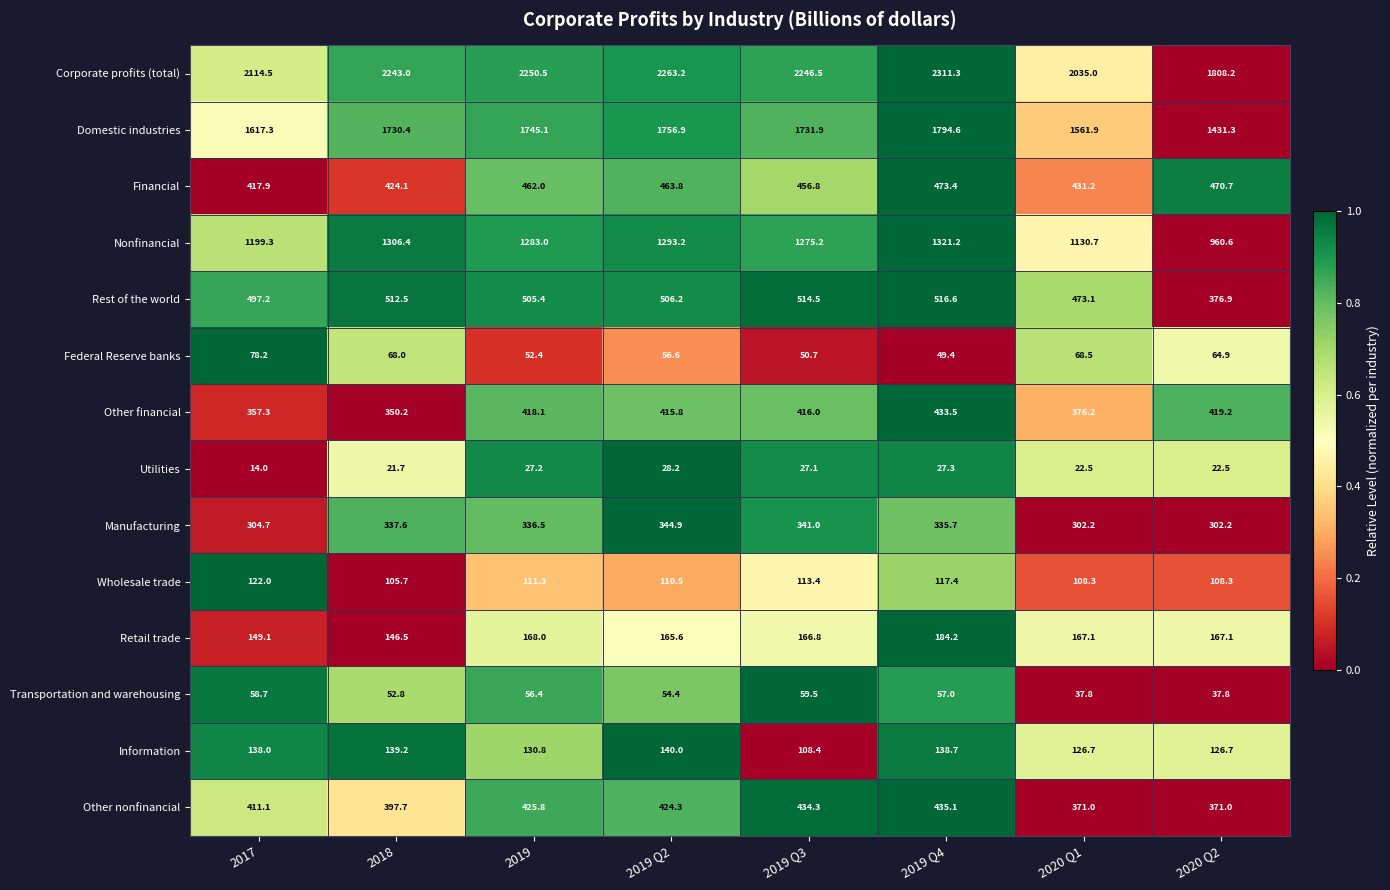

Rank the series by their maximum value, from highest to lowest.

Corporate profits (total), Domestic industries, Nonfinancial, Rest of the world, Financial, Other nonfinancial, Other financial, Manufacturing, Retail trade, Information, Wholesale trade, Federal Reserve banks, Transportation and warehousing, Utilities